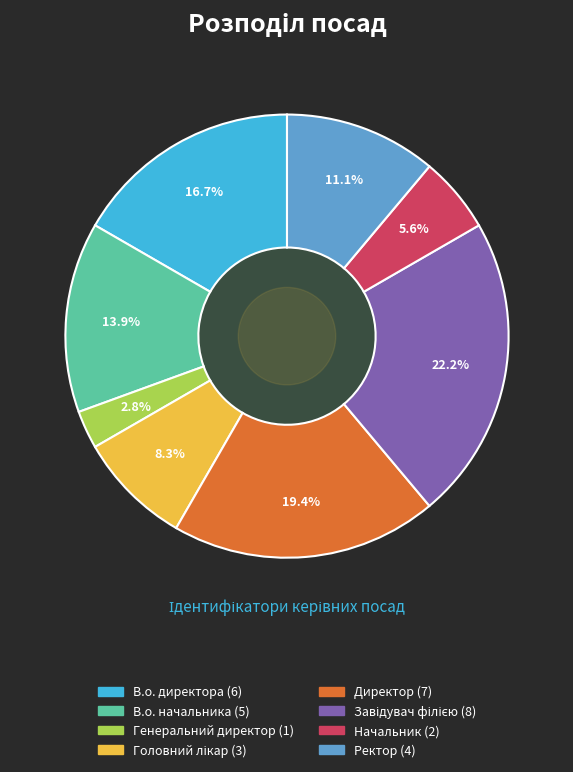

How many segments does this pie chart have?

8